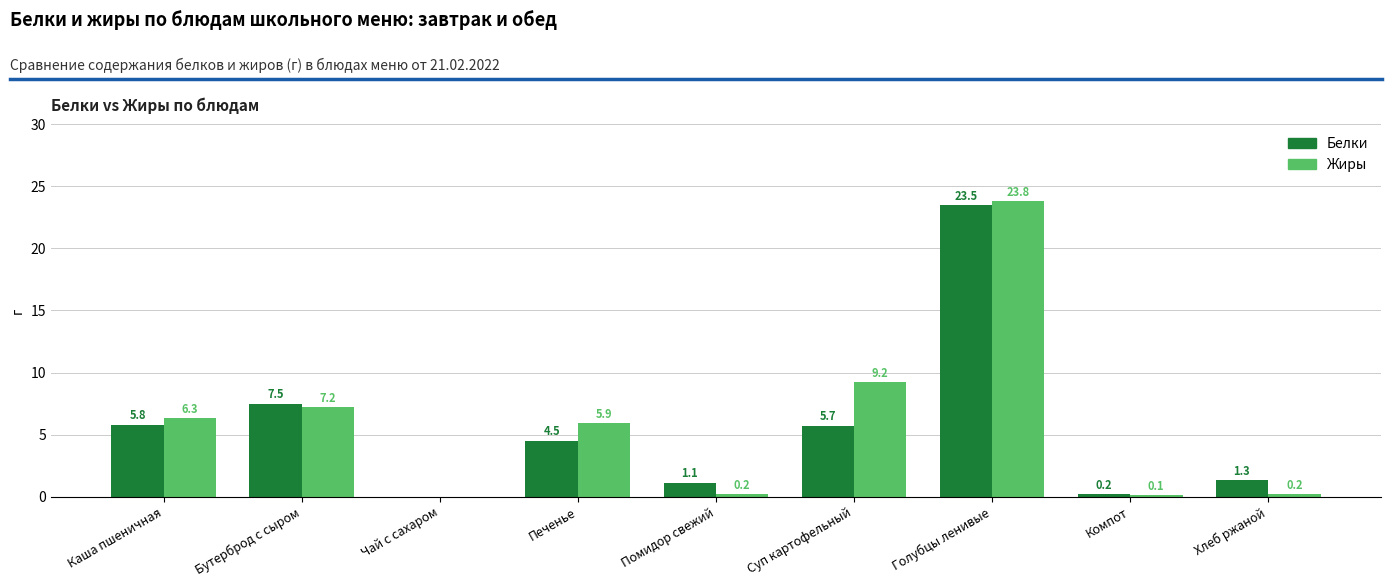

Is it true that Жиры equals 0.2 at Помидор свежий?

True